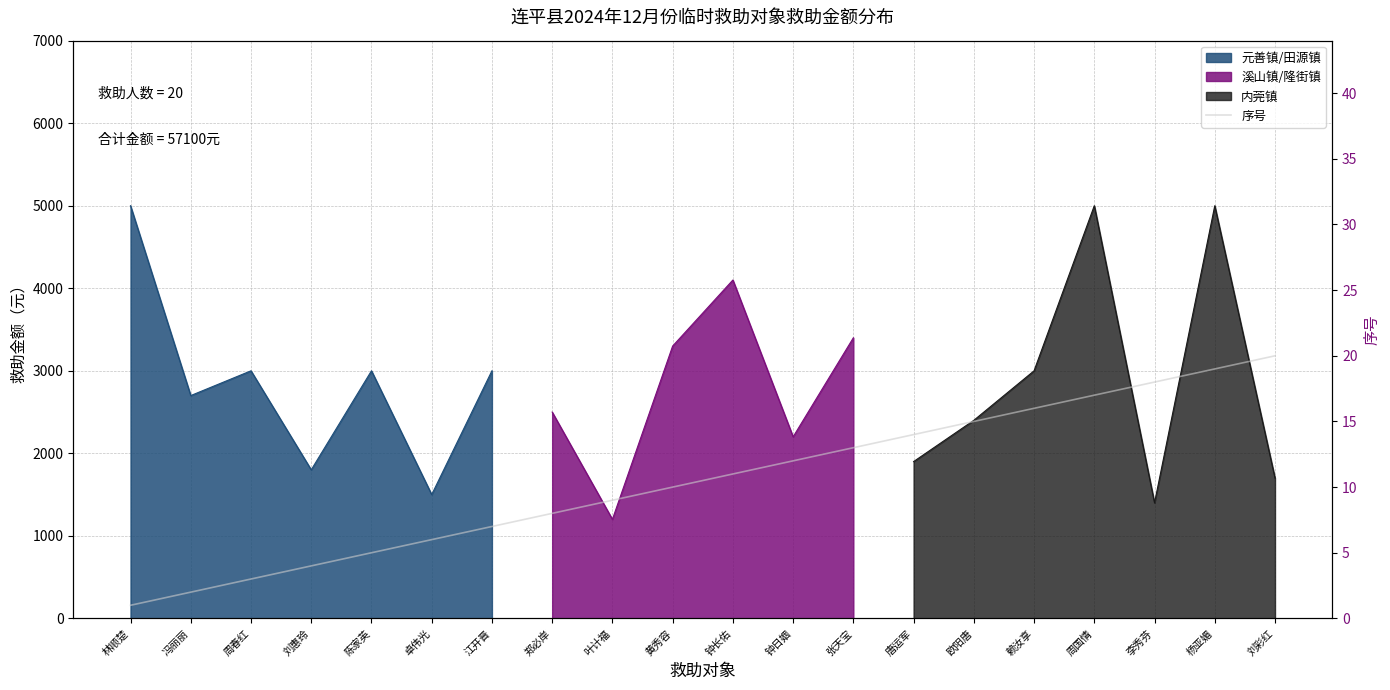

Which label corresponds to the largest value in the chart?

刘彩红